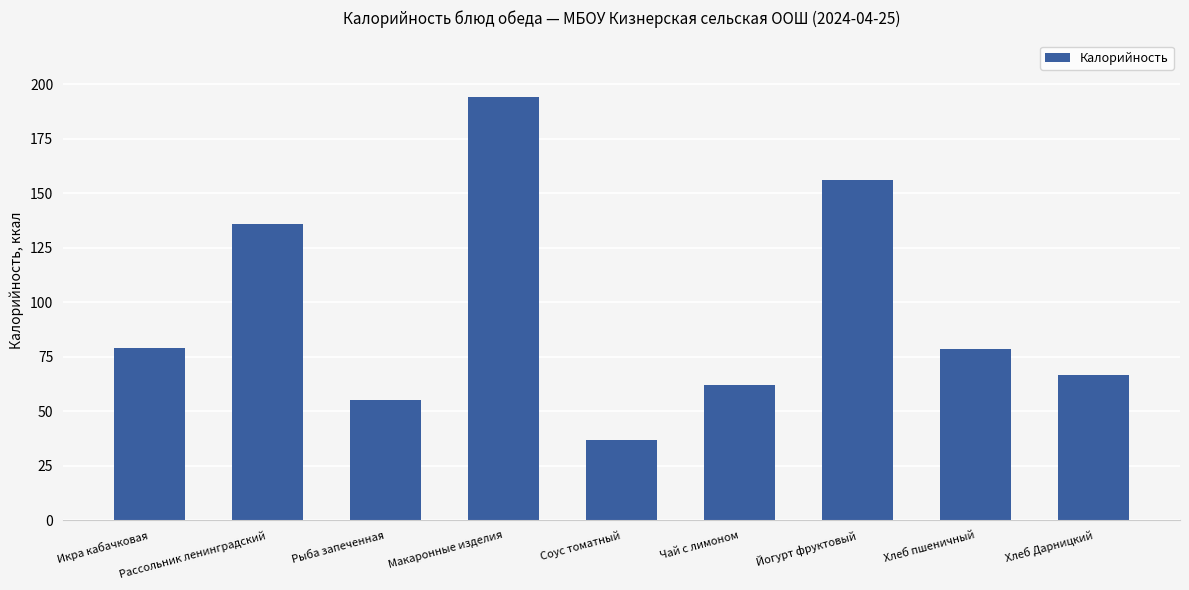

Does the chart contain stacked bars?

No